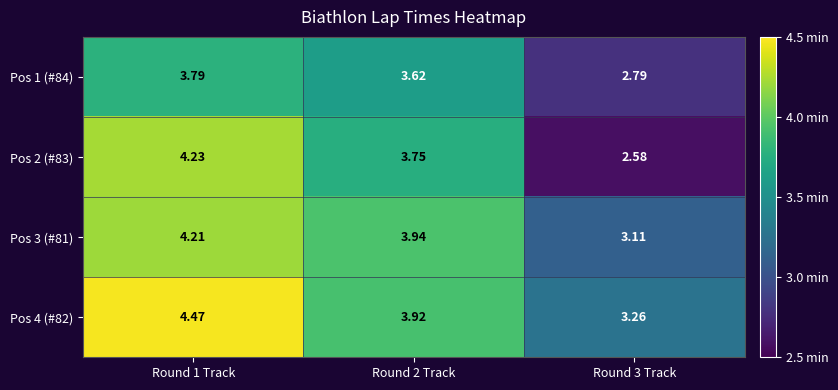

At Round 2 Track, list the series in order from largest to smallest.

Pos 3 (#81), Pos 4 (#82), Pos 2 (#83), Pos 1 (#84)